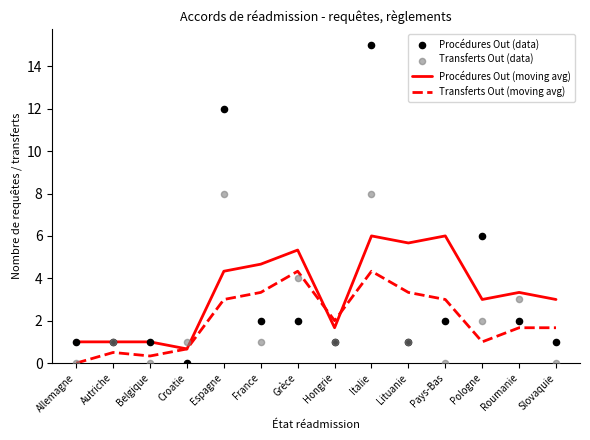

What is the total value across all series at Hongrie?

5.7